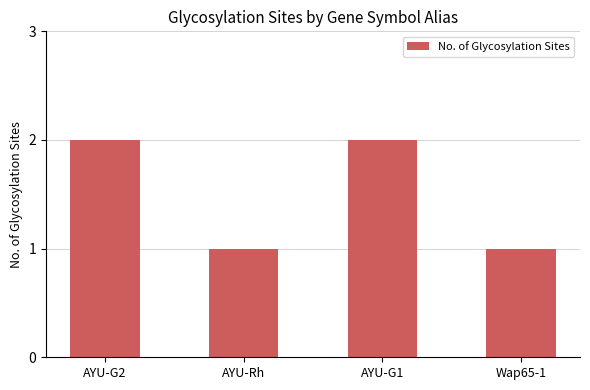

What is the sum of all values?

6